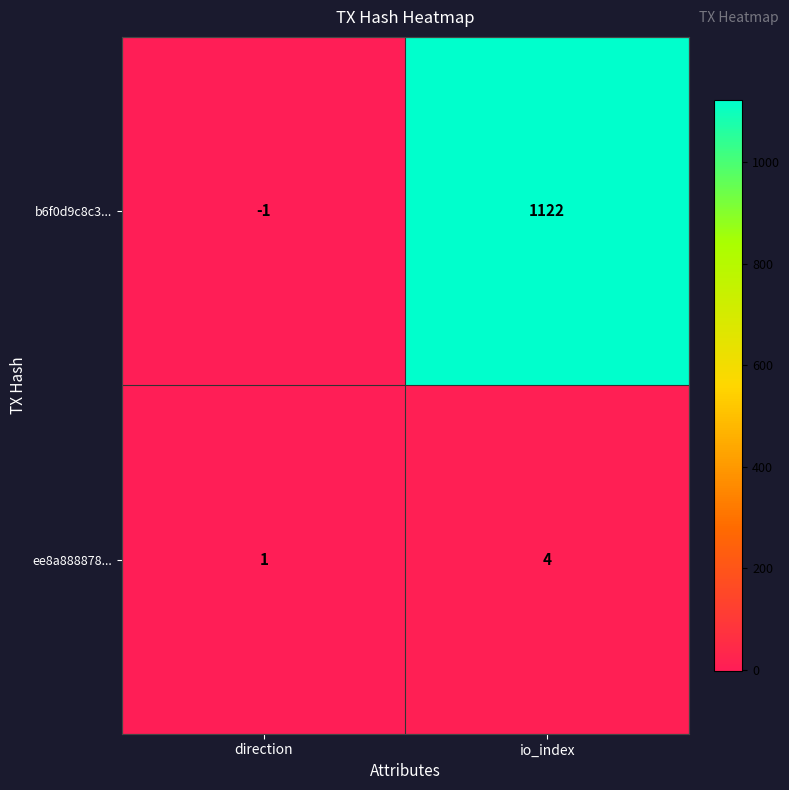

True or false: b6f0d9c8c3... has a value of 1800 at io_index.

False